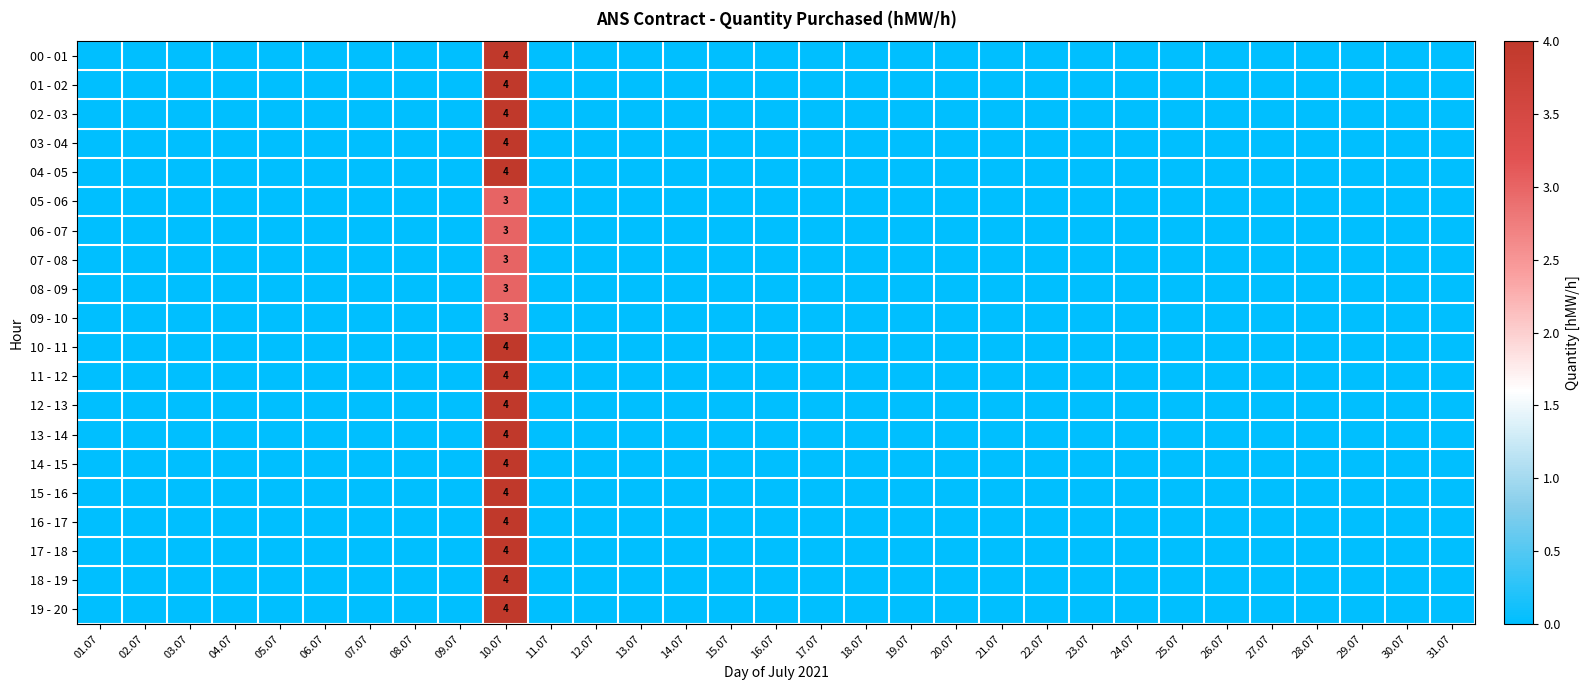

What is the sum of all 16 - 17 values?

4